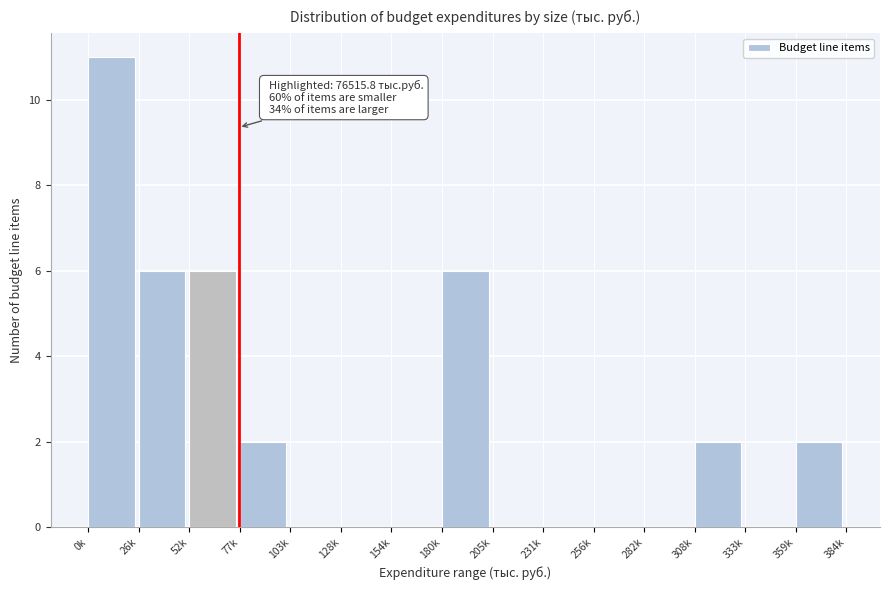

Reading left to right, what are all the values shown in this chart?

0k=11	26k=6	52k=6	77k=2	103k=0	128k=0	154k=0	180k=6	205k=0	231k=0	256k=0	282k=0	308k=2	333k=0	359k=2